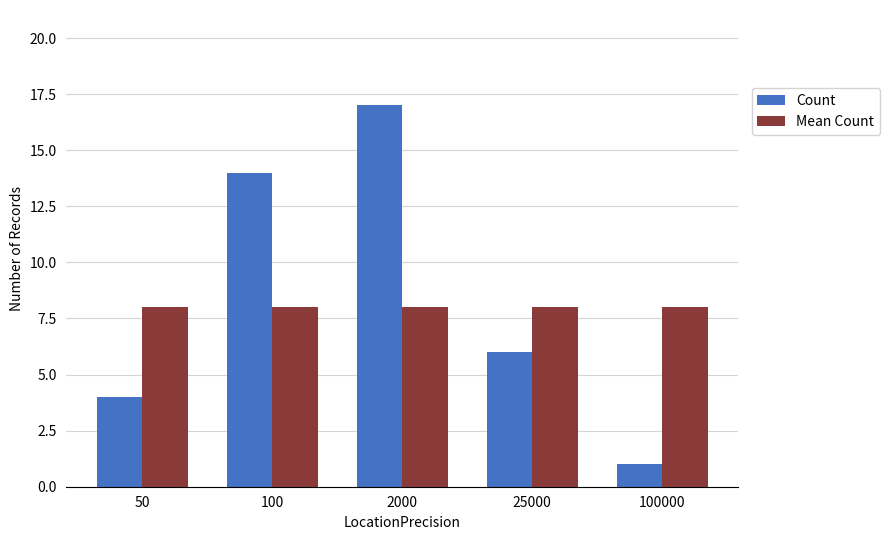

Count the number of categories in the chart.

5